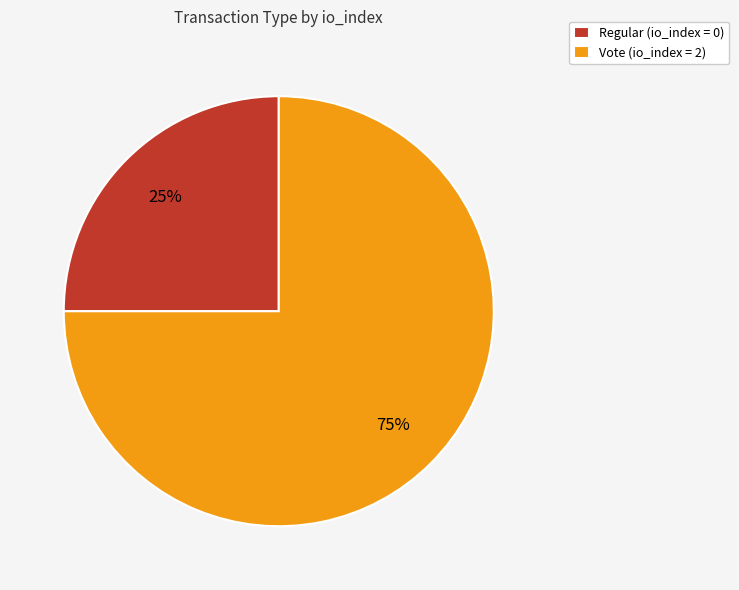

Which category has the biggest portion of the pie?

Vote